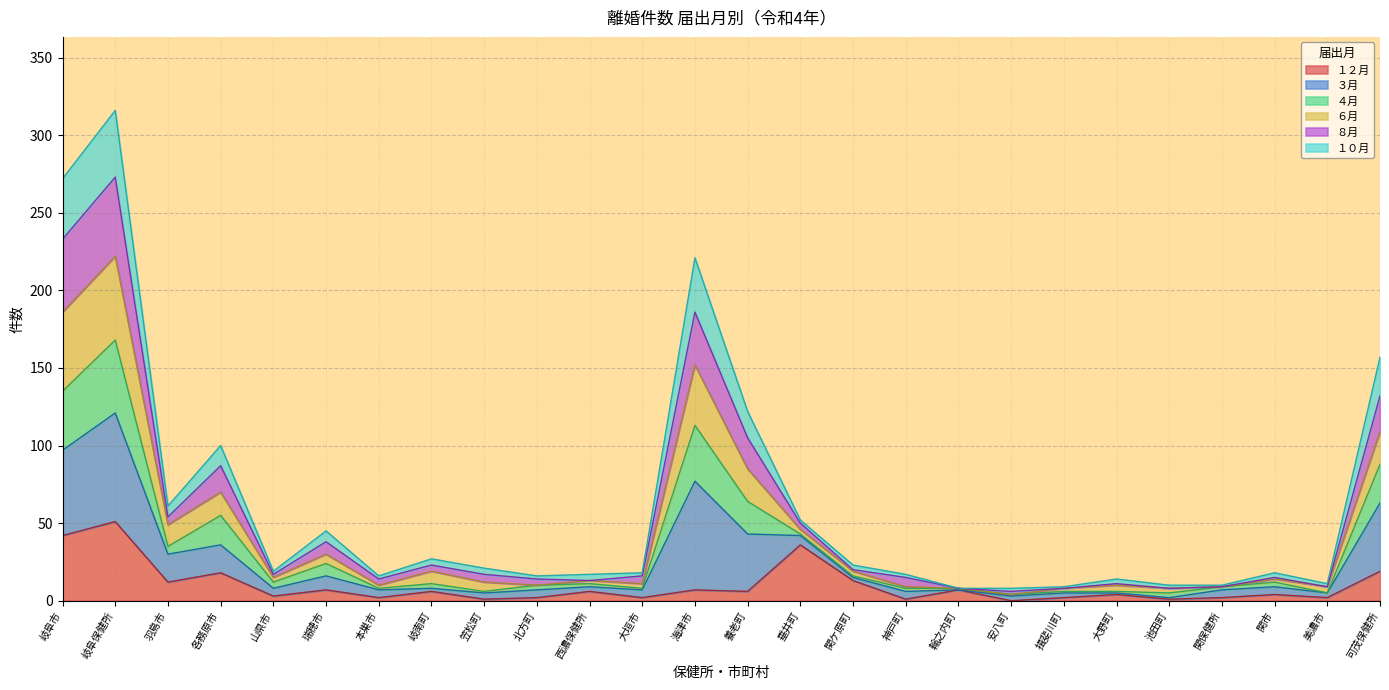

At which category is the sum across all series the highest?

岐阜保健所